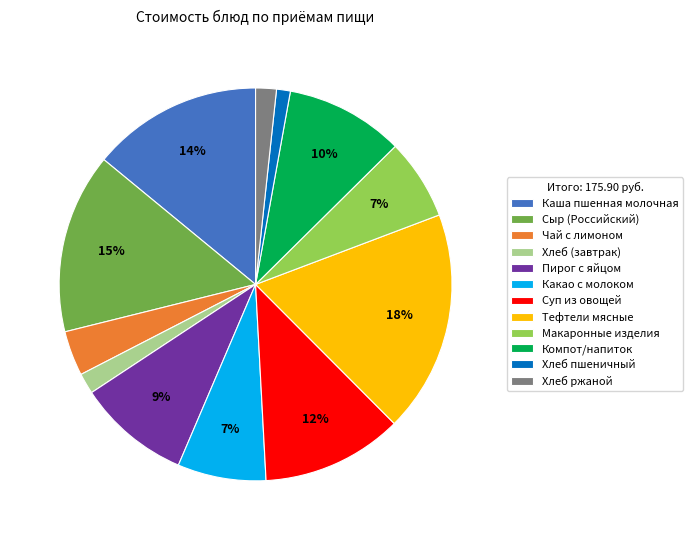

Which category has the biggest portion of the pie?

Тефтели мясные